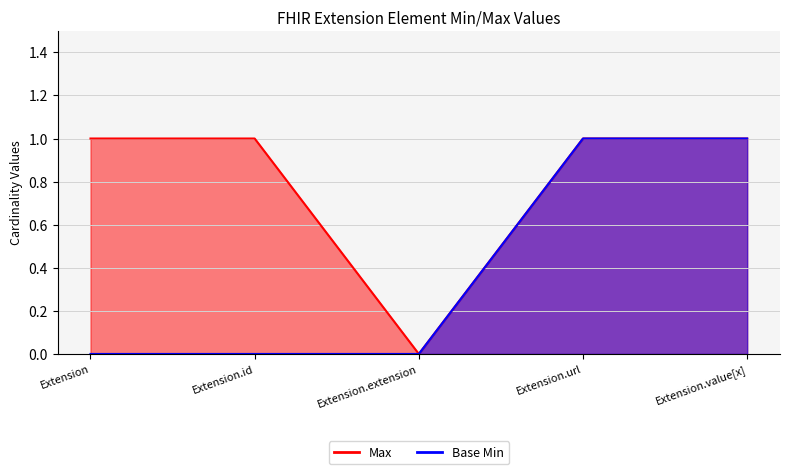

What is the label of the 2nd point from the left?

Extension.id